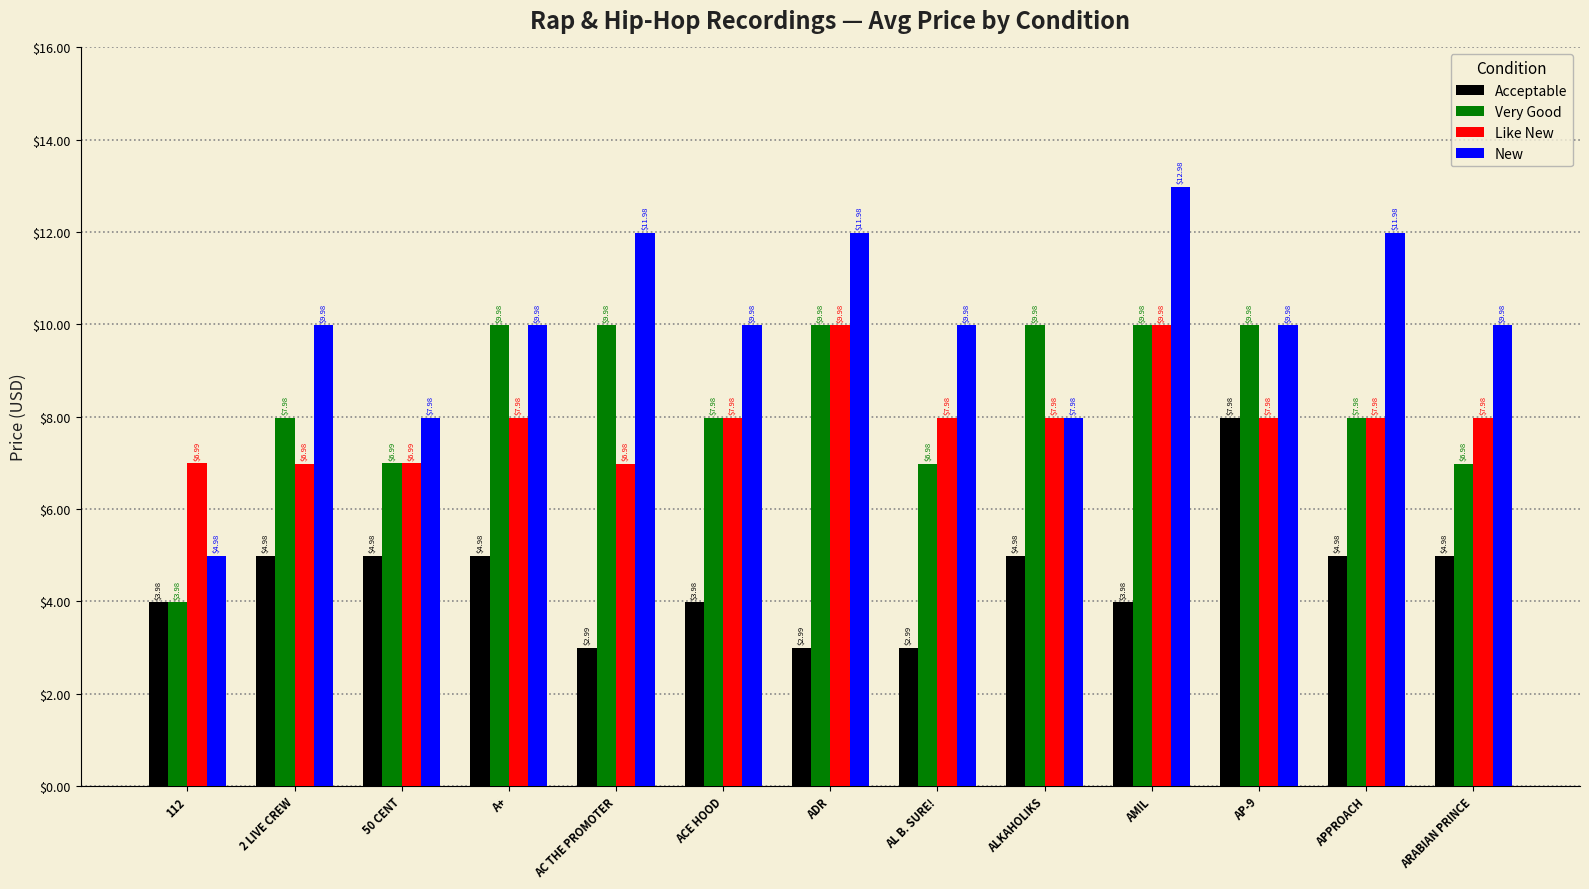

Which series has the largest range (max minus min)?

New